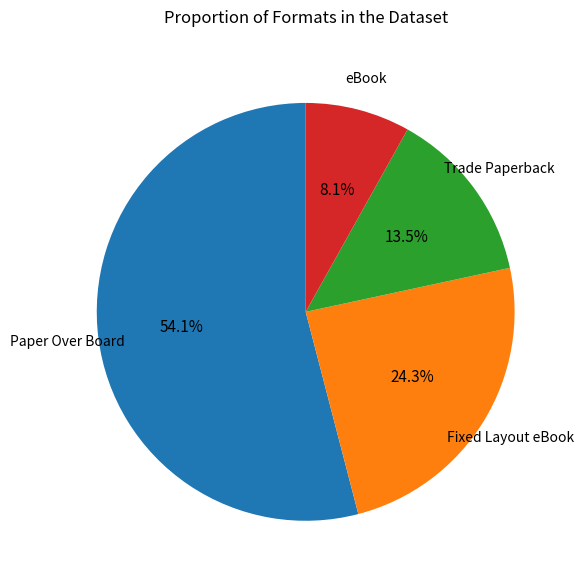

Does Paper Over Board represent more than half of the total?

Yes